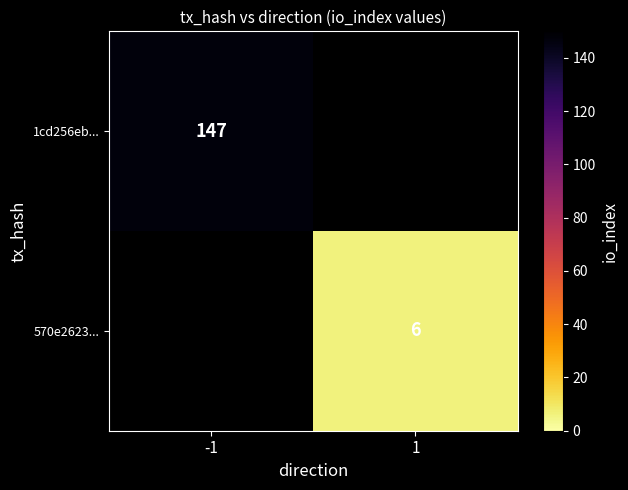

How many categories are shown in the chart?

2